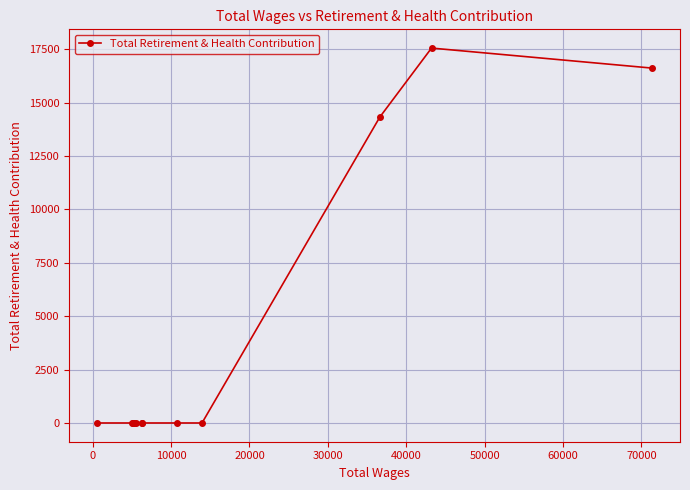

What is the greatest value displayed?

17553